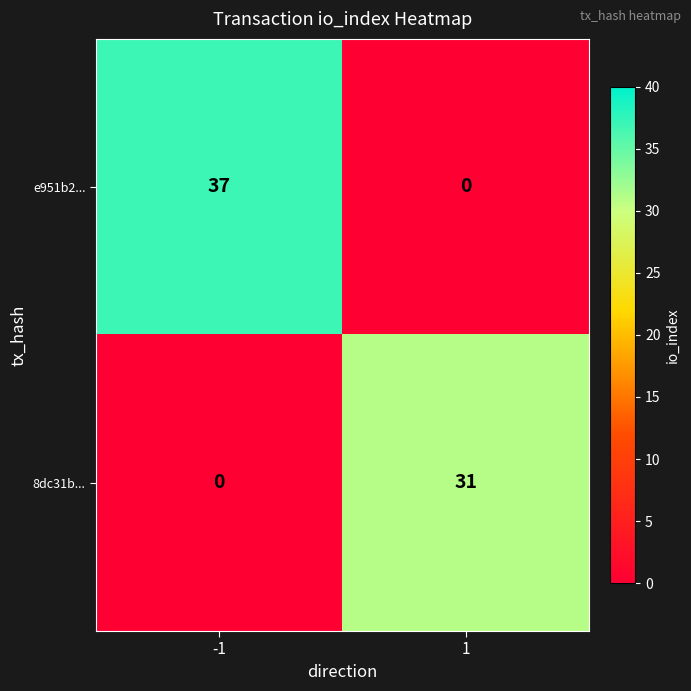

Is the value of e951b2... at 1 greater than the value of 8dc31b... at 1?

No